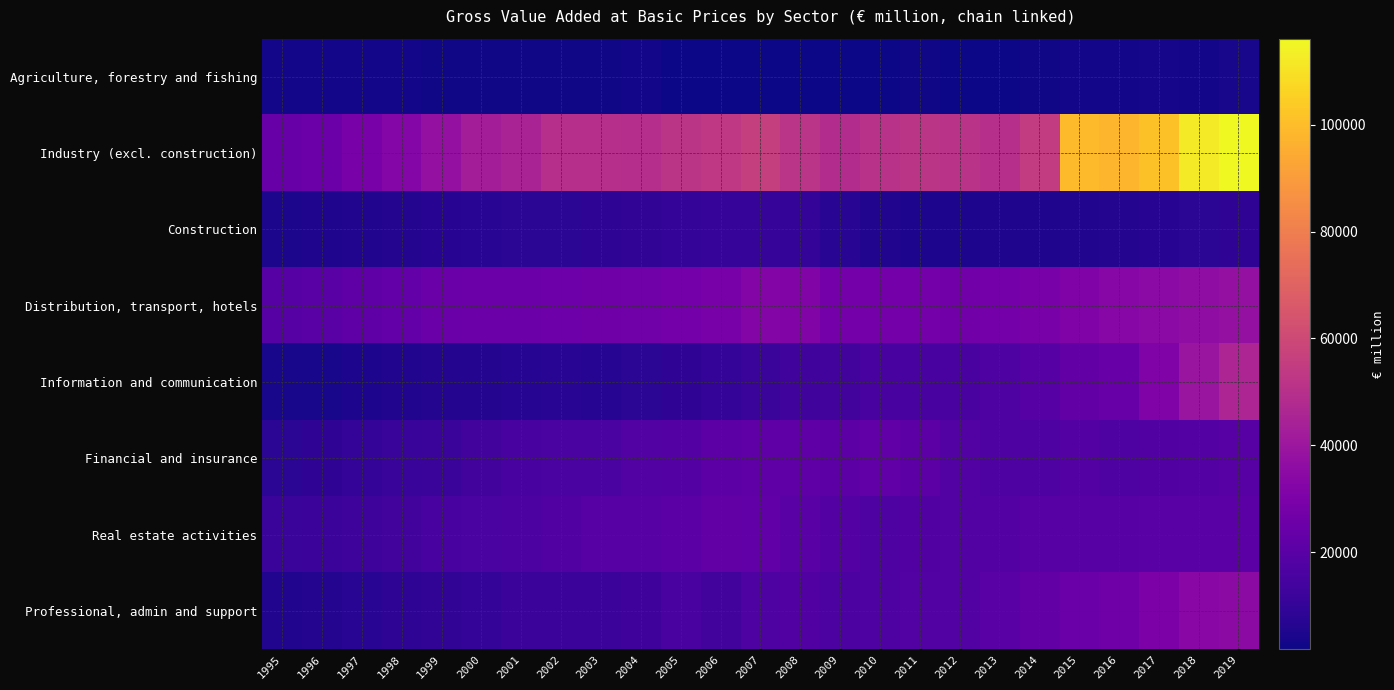

Rank the series by their maximum value, from lowest to highest.

Agriculture, forestry and fishing, Construction, Financial and insurance, Real estate activities, Professional, admin and support, Distribution, transport, hotels, Information and communication, Industry (excl. construction)